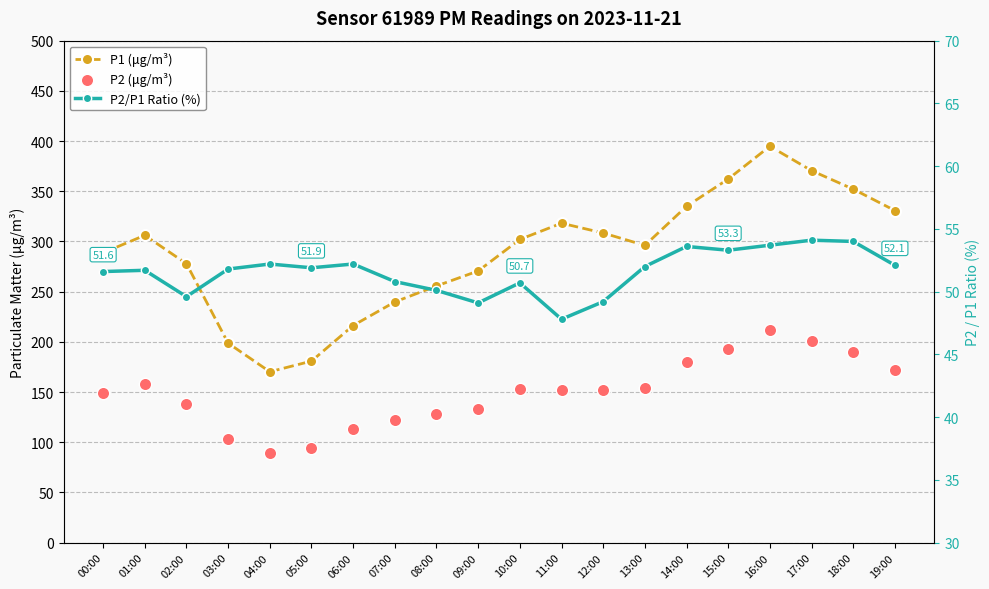

Which series has the largest total across all categories?

P1 (μg/m³)